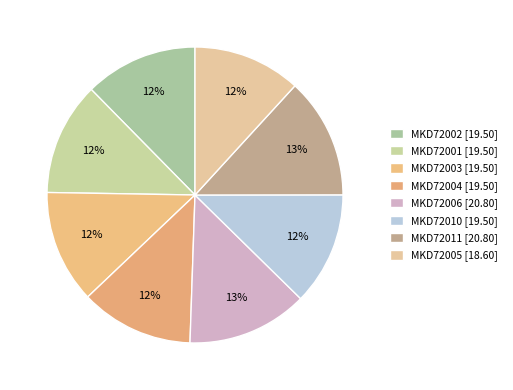

Rank the categories by value from lowest to highest.

MKD72005, MKD72002, MKD72001, MKD72003, MKD72004, MKD72010, MKD72006, MKD72011